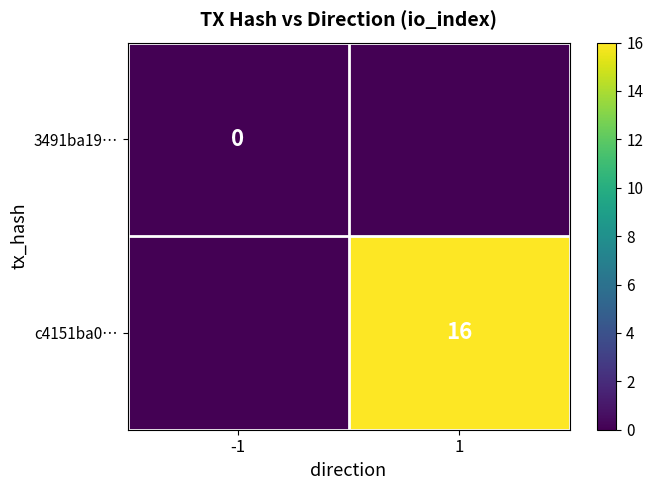

True or false: c4151ba0… has a value of 27 at 1.

False